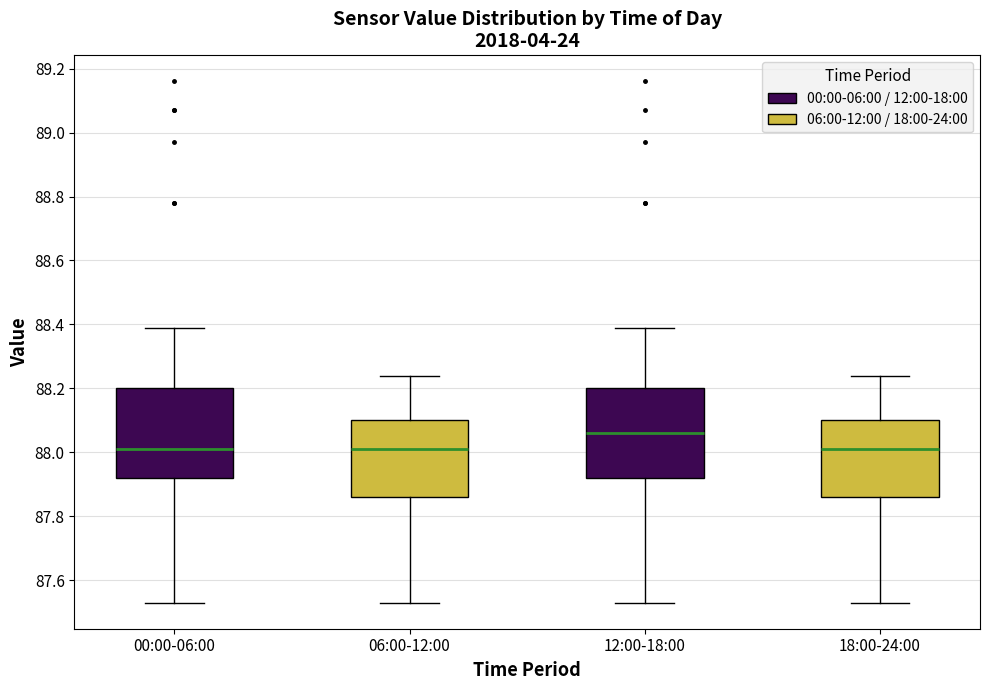

Which box's median line is the highest?

12:00-18:00